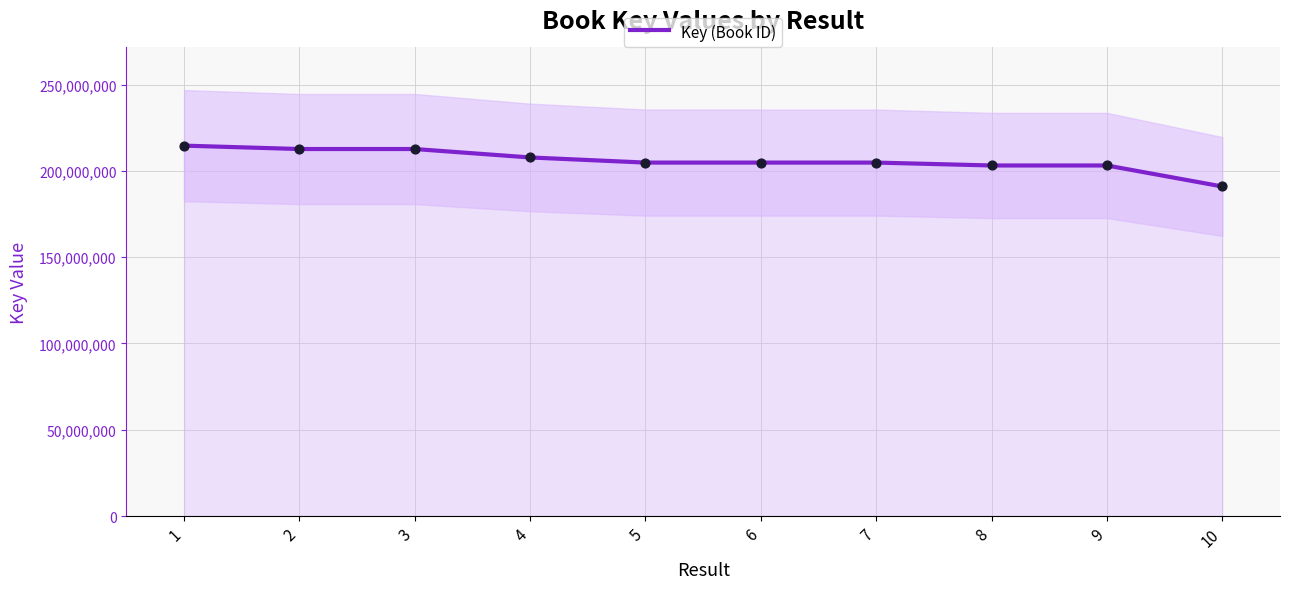

What is the ratio of the value at 7 to the value at 8?

1.0